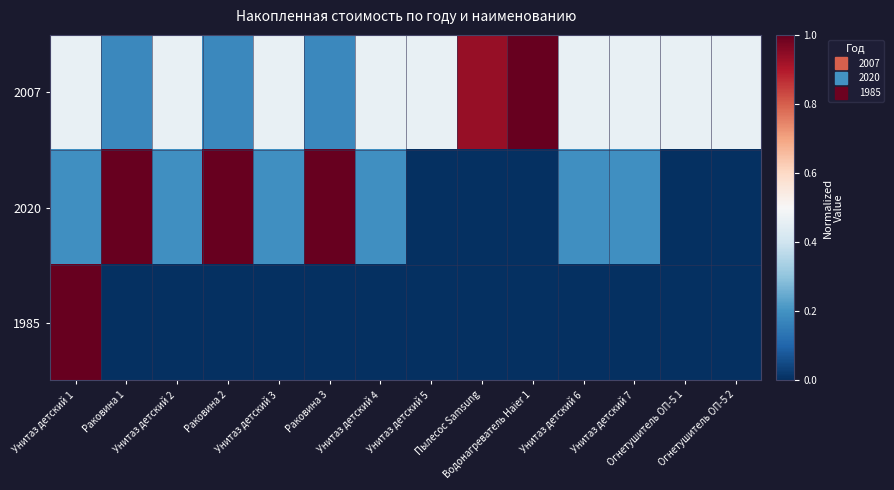

At which category does the chart reach its peak across all series?

Водонагреватель Haier 1